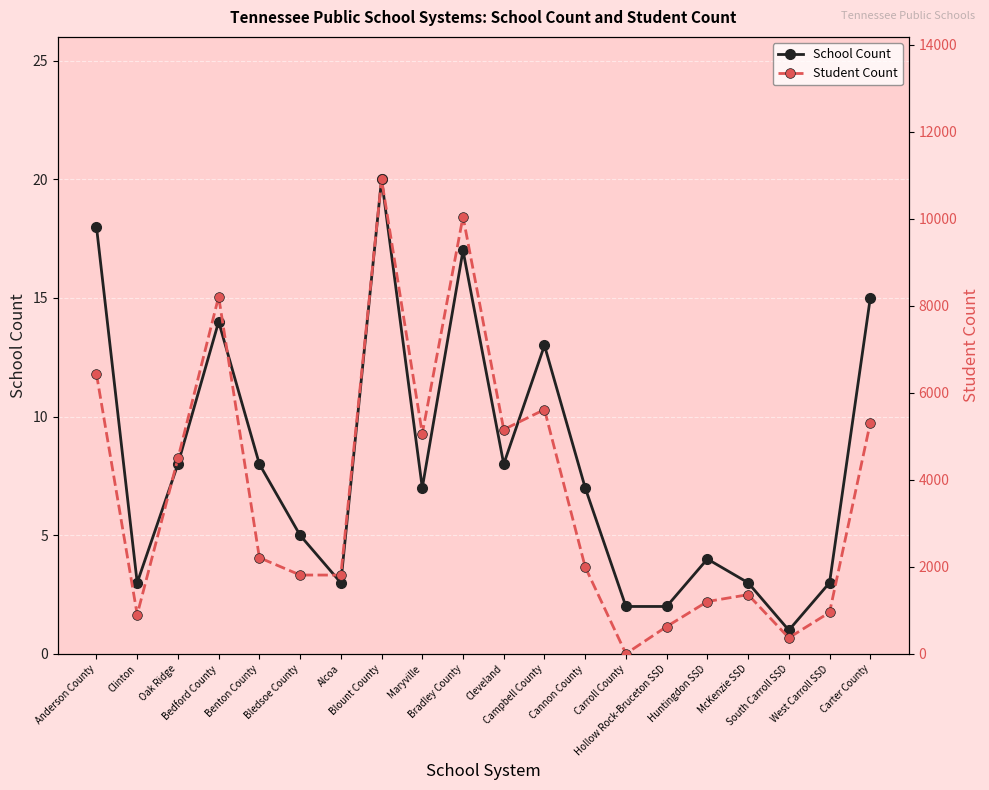

True or false: School Count and Student Count intersect in this chart.

False